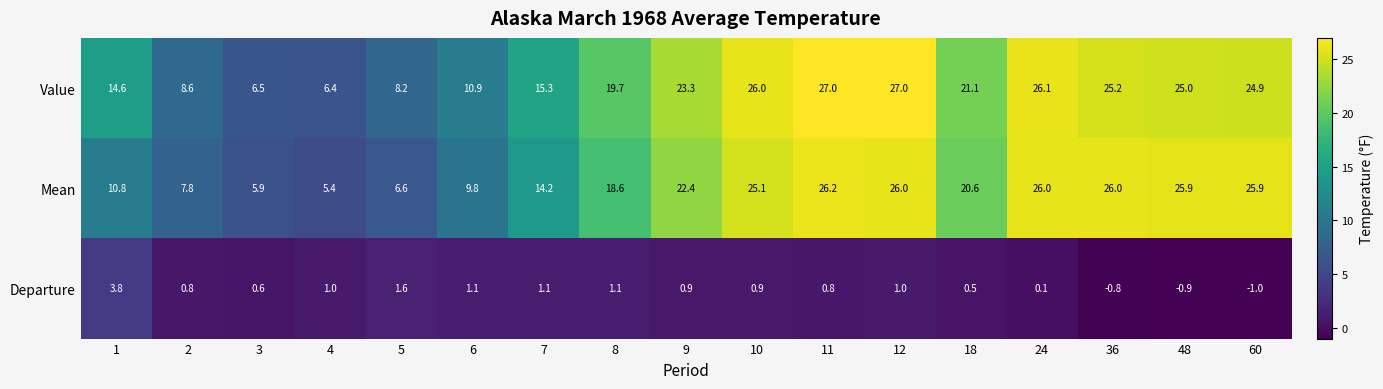

Count the number of categories in the chart.

17